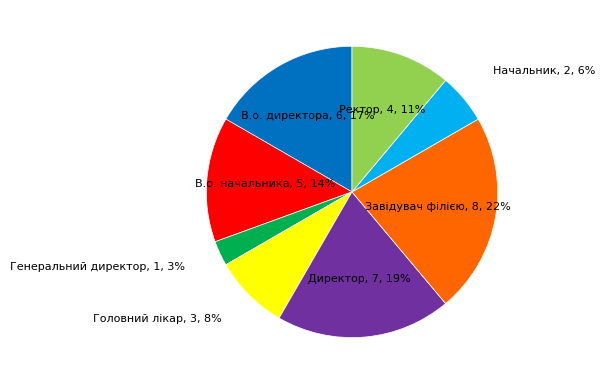

Count the number of slices in the pie.

8